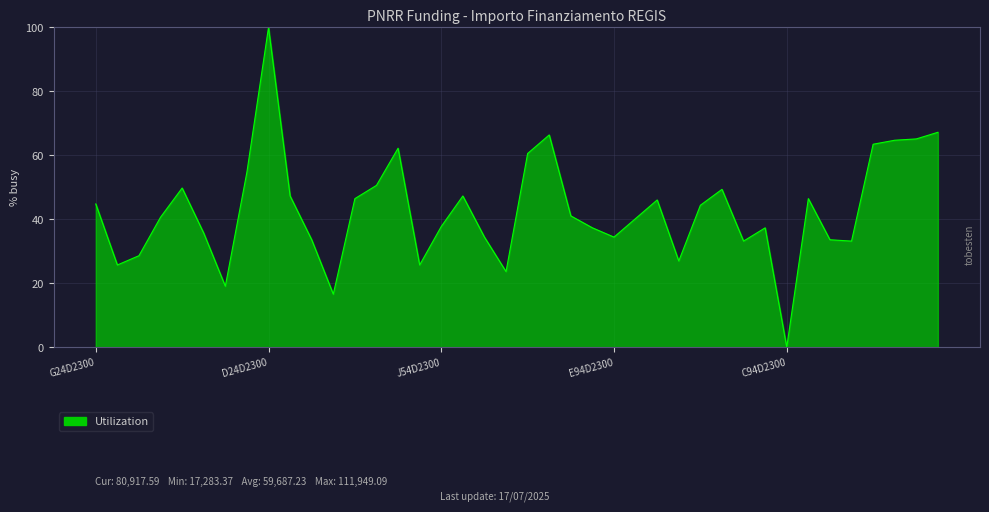

What is the difference between the maximum and minimum values?

100.0